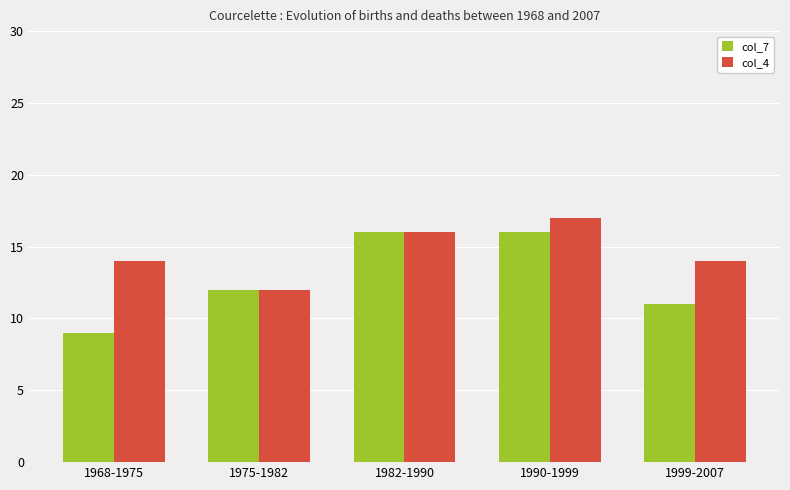

What is the average value of the col_7 series?

13